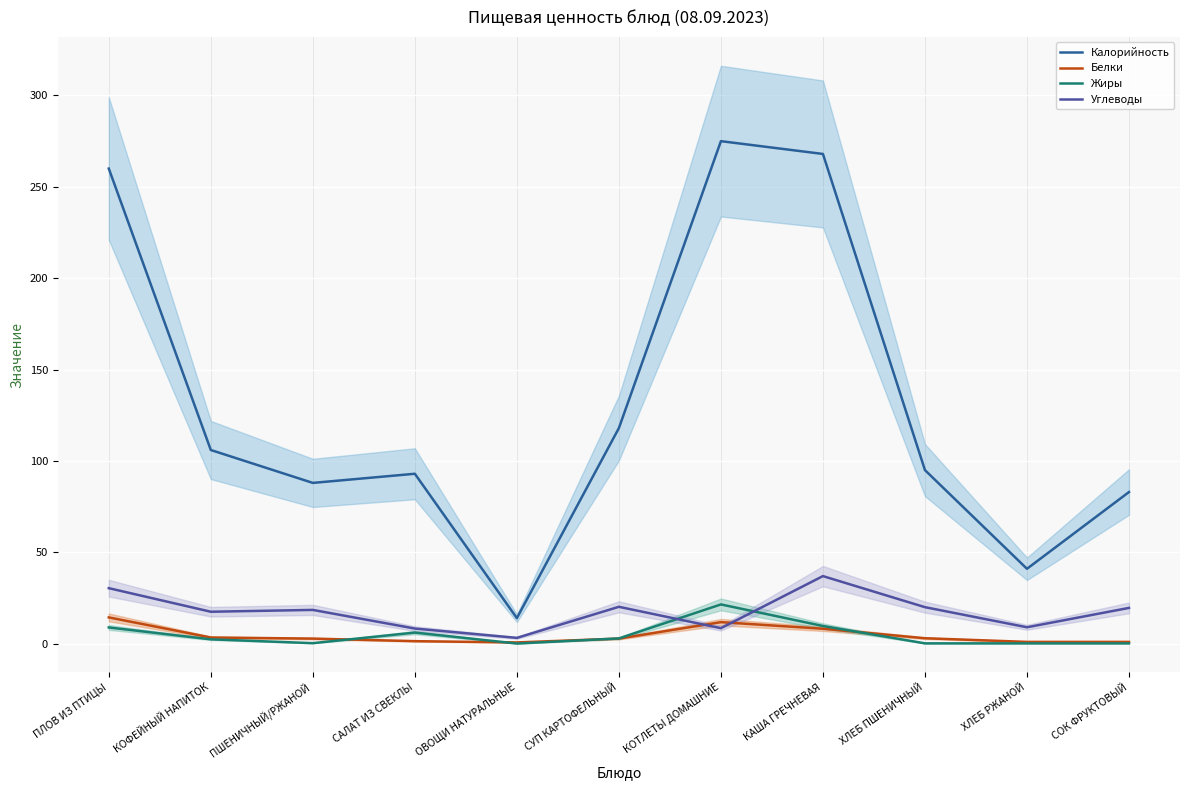

Is this an area chart (filled region under the line)?

No